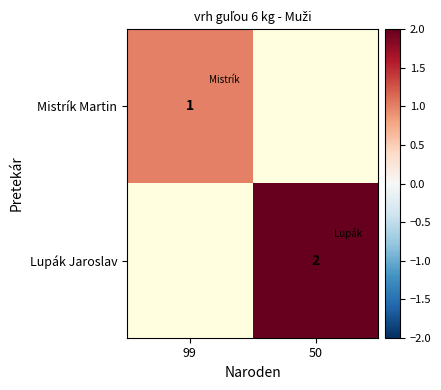

How many categories are shown in the chart?

2